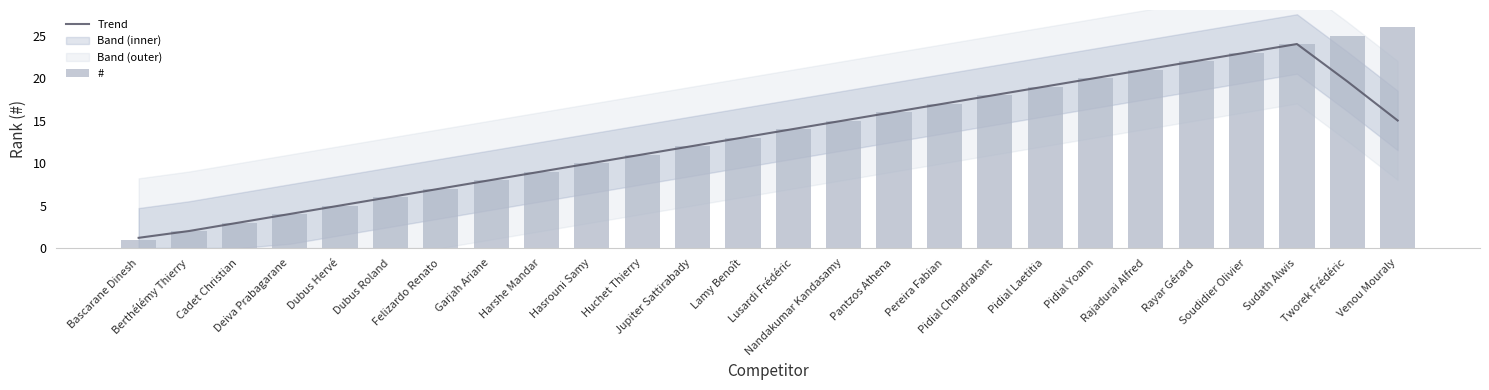

Reading left to right, list all the values displayed in this chart.

Trend: 1.2	2.0	3.0	4.0	5.0	6.0	7.0	8.0	9.0	10.0	11.0	12.0	13.0	14.0	15.0	16.0	17.0	18.0	19.0	20.0	21.0	22.0	23.0	24.0	19.6	15.0
#: 1.0	2.0	3.0	4.0	5.0	6.0	7.0	8.0	9.0	10.0	11.0	12.0	13.0	14.0	15.0	16.0	17.0	18.0	19.0	20.0	21.0	22.0	23.0	24.0	25.0	26.0